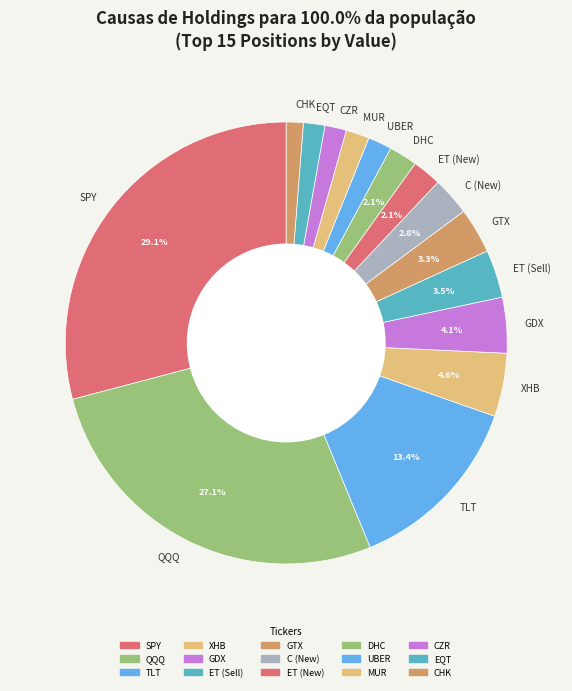

Do XHB and ET (New) together represent more than half of the pie?

No